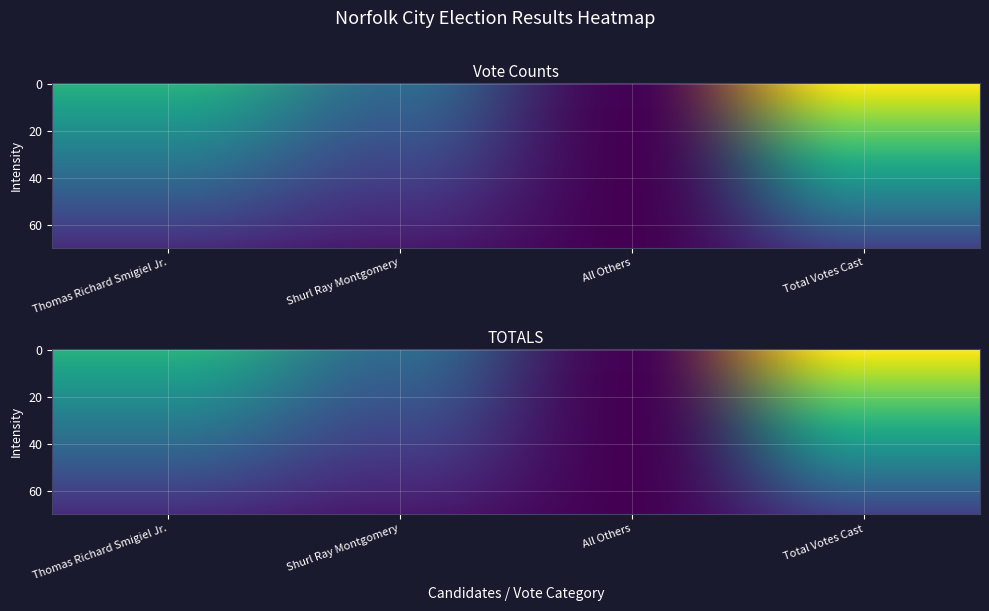

Reading left to right, extract all data points from this chart.

Norfolk City: 6647.2	3662.8	59.4	10369.4
TOTALS: 5111.4	2816.5	45.7	7973.6